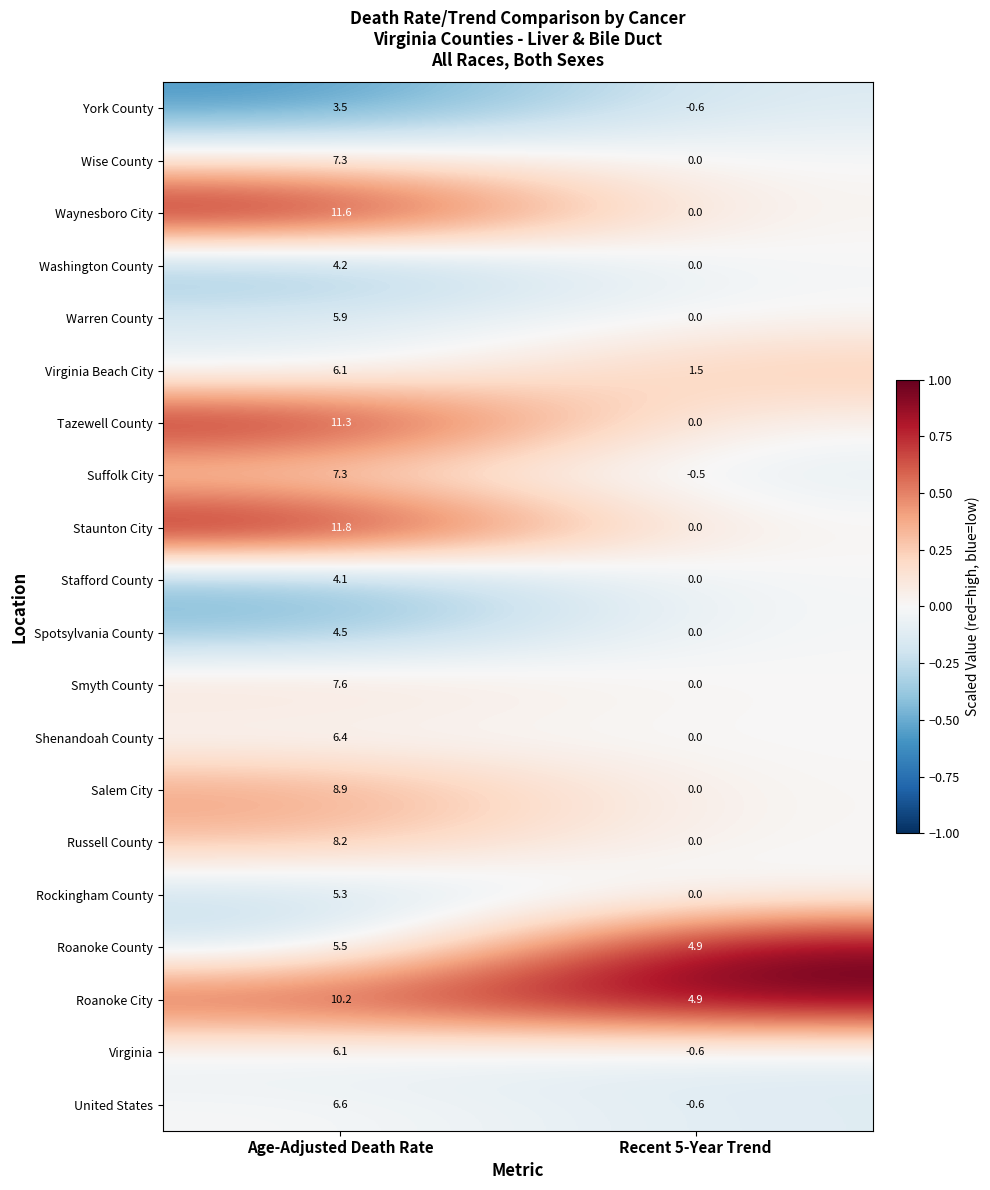

What is the maximum value shown in the chart?

11.8